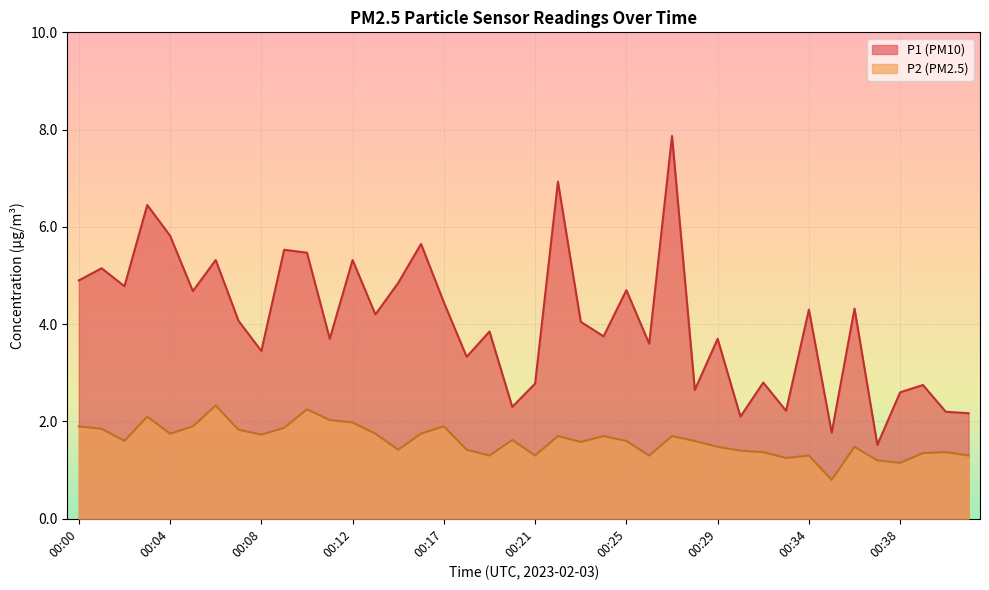

The value of P2 at 00:35 is 0.6. True or false?

False